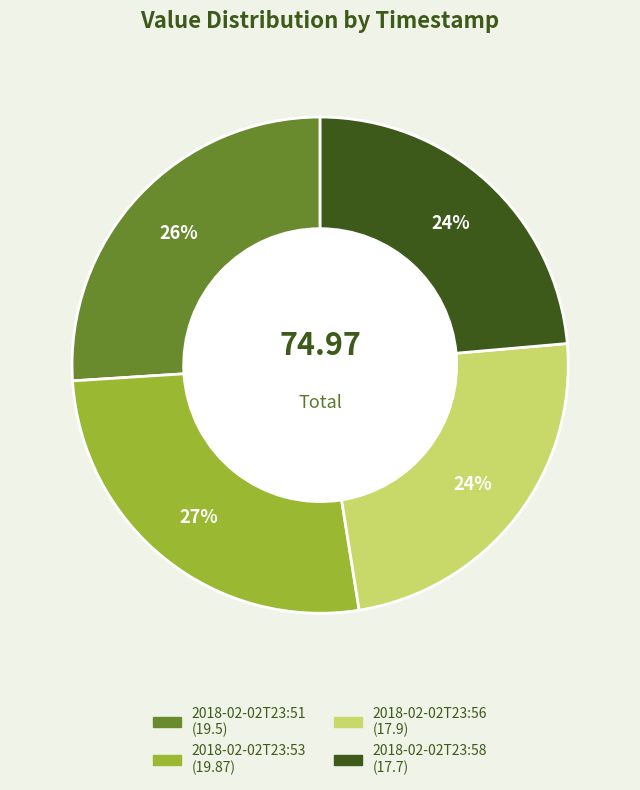

Does 2018-02-02T23:58 represent more than half of the total?

No